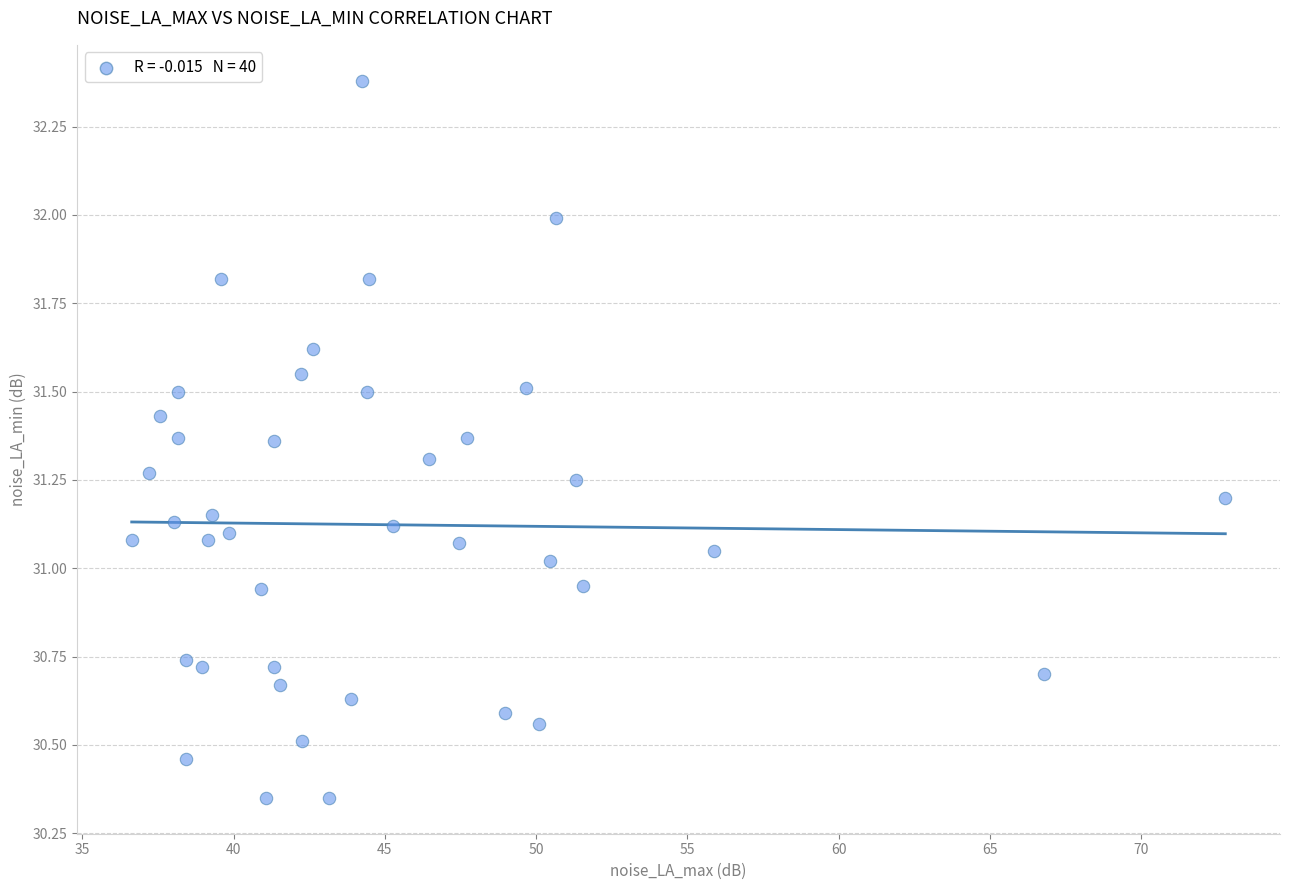

What is the range of Y values (max minus min)?

2.0